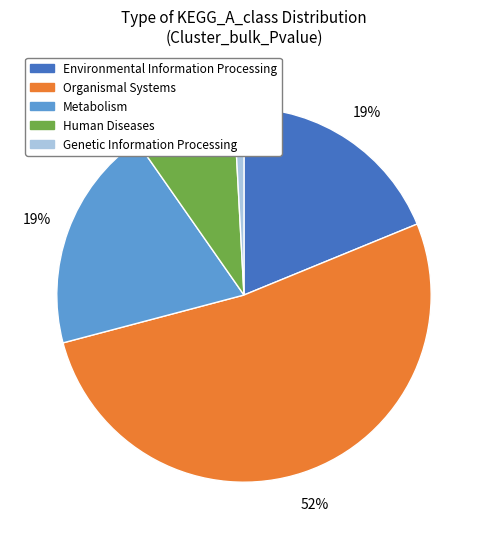

Count the number of slices in the pie.

5